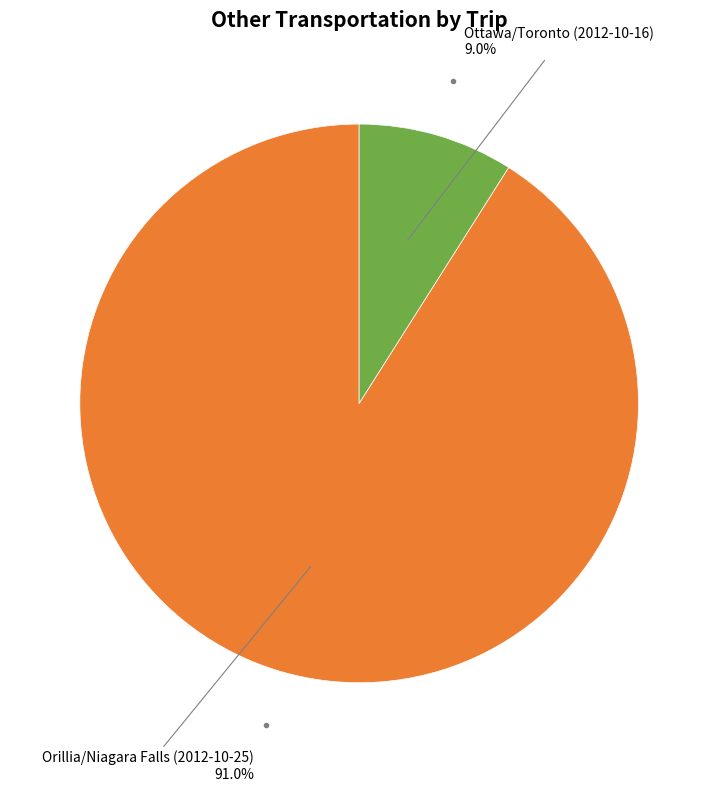

Is there any slice that represents more than half of the pie?

Yes